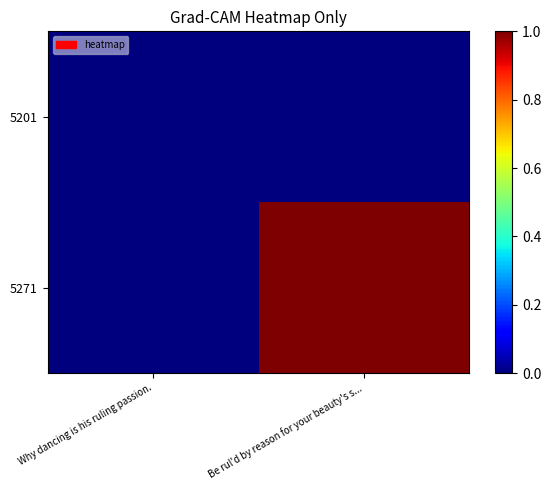

Which series has the largest range (max minus min)?

5271